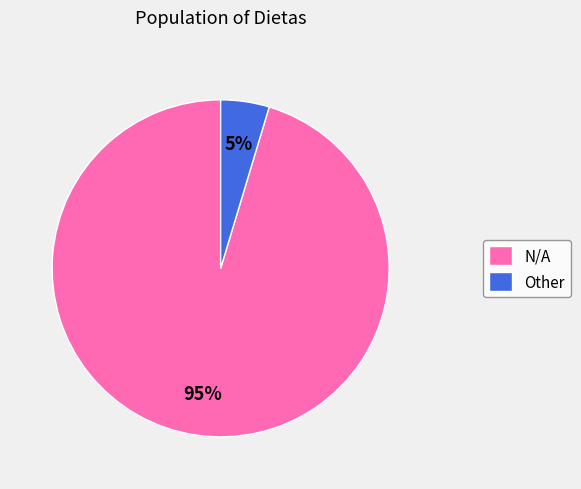

How many segments does this pie chart have?

2